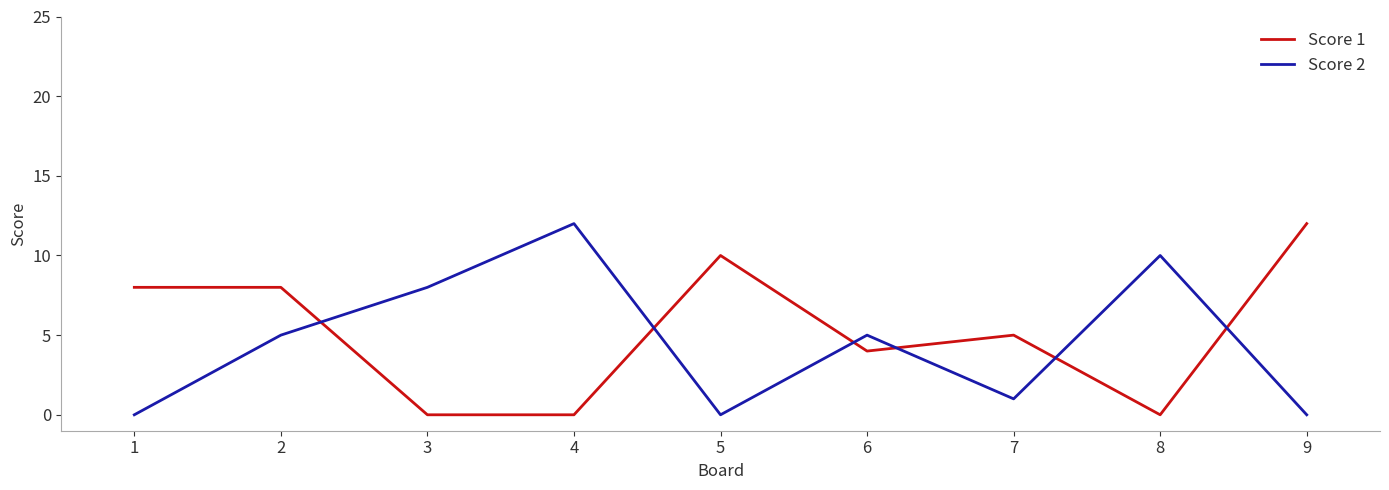

Count the Score 1 values in the range 0 to 8.

7